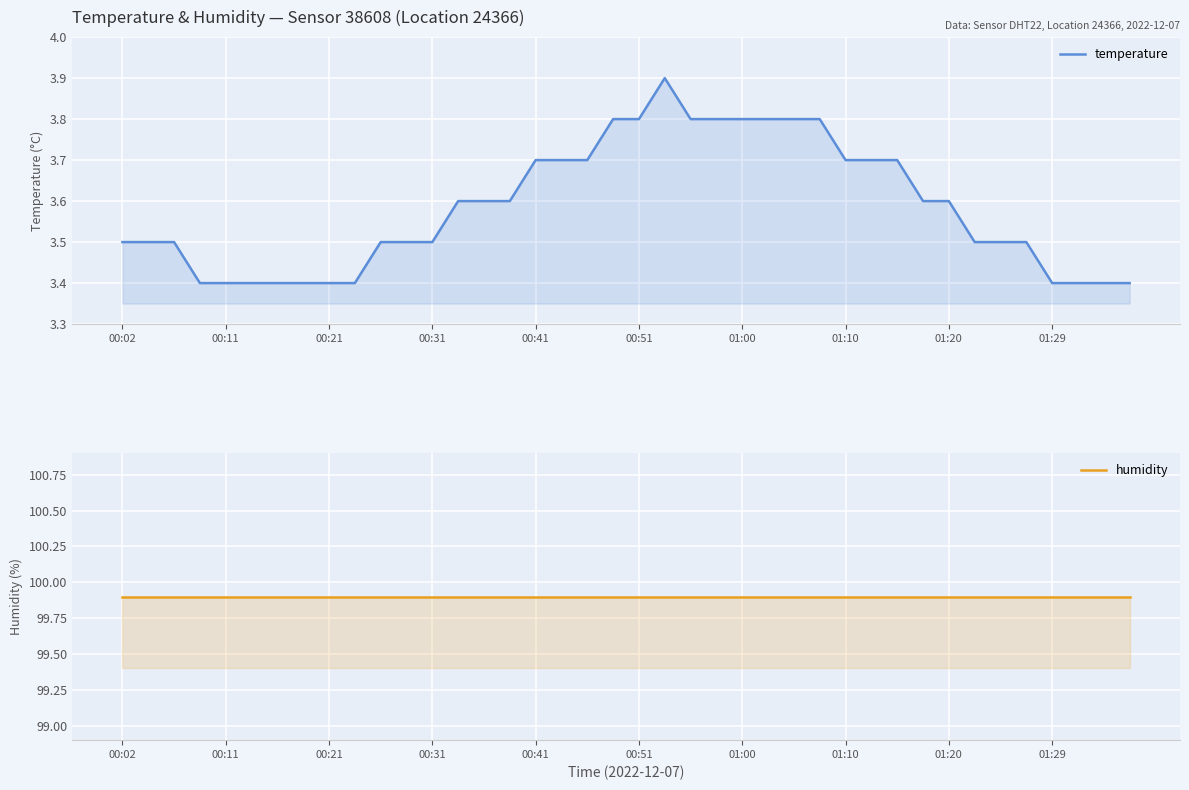

Rank the series by their maximum value, from highest to lowest.

humidity, temperature